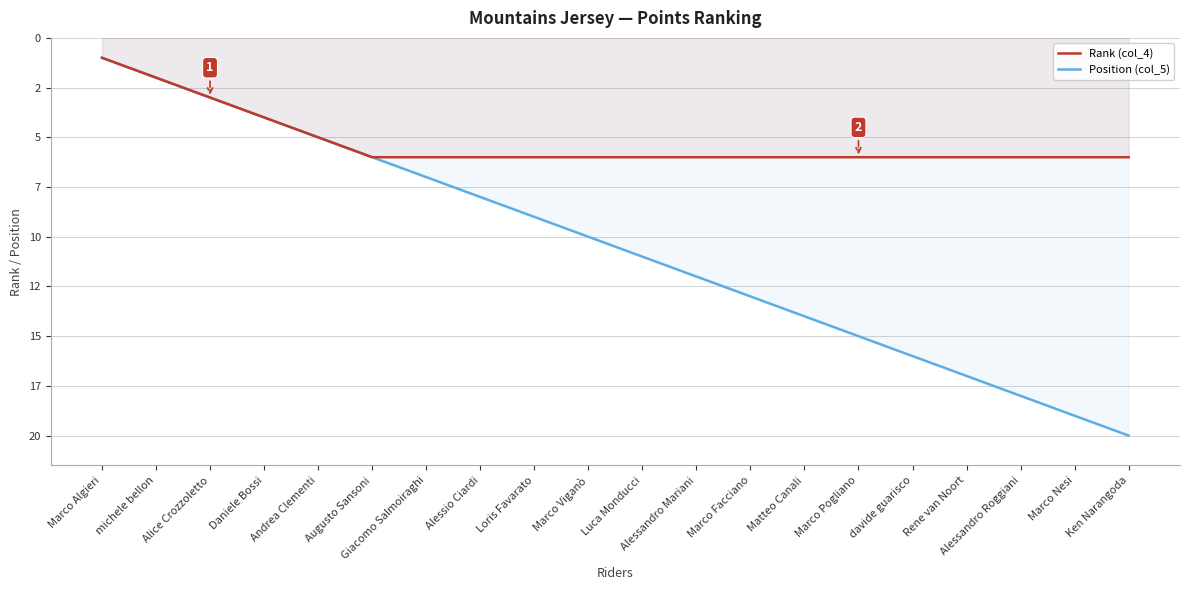

The value of Position (col_5) at Alessandro Roggiani is 18. True or false?

True